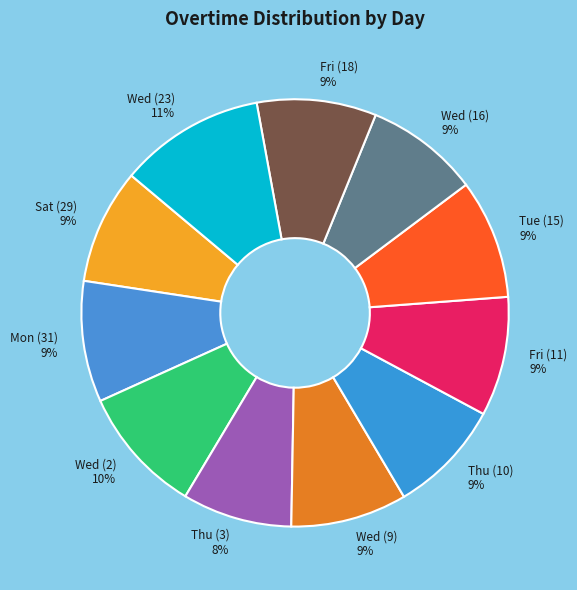

What is the largest slice in the pie chart?

Wed (23) 11%